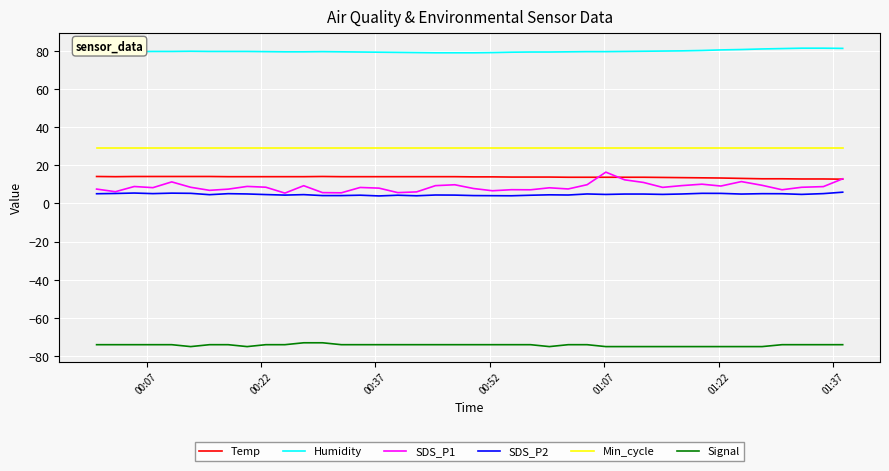

What is the average value of the Min_cycle series?

29.0